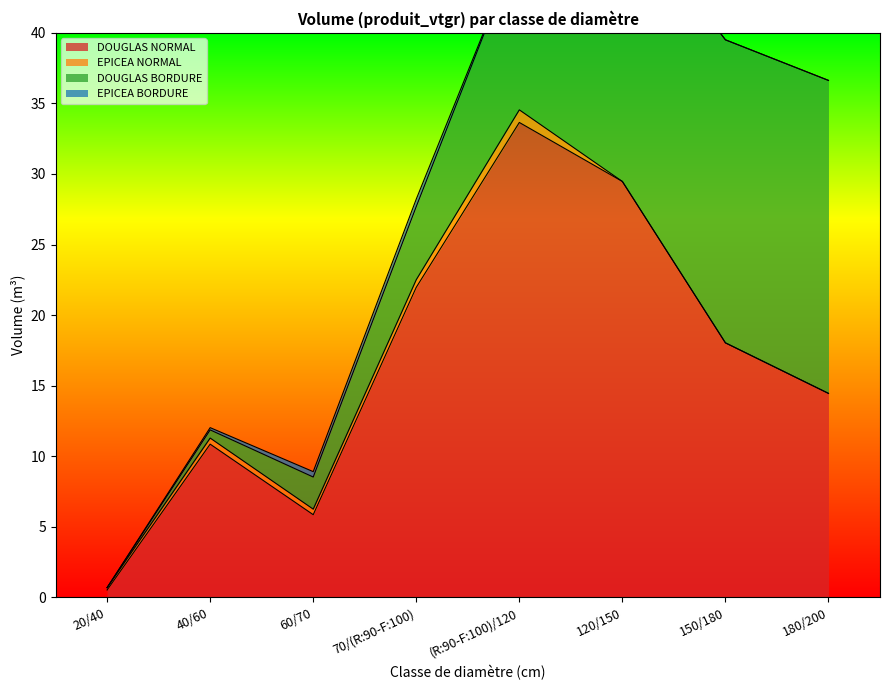

What value does the EPICEA BORDURE series have at 70/(R:90-F:100)?

0.5